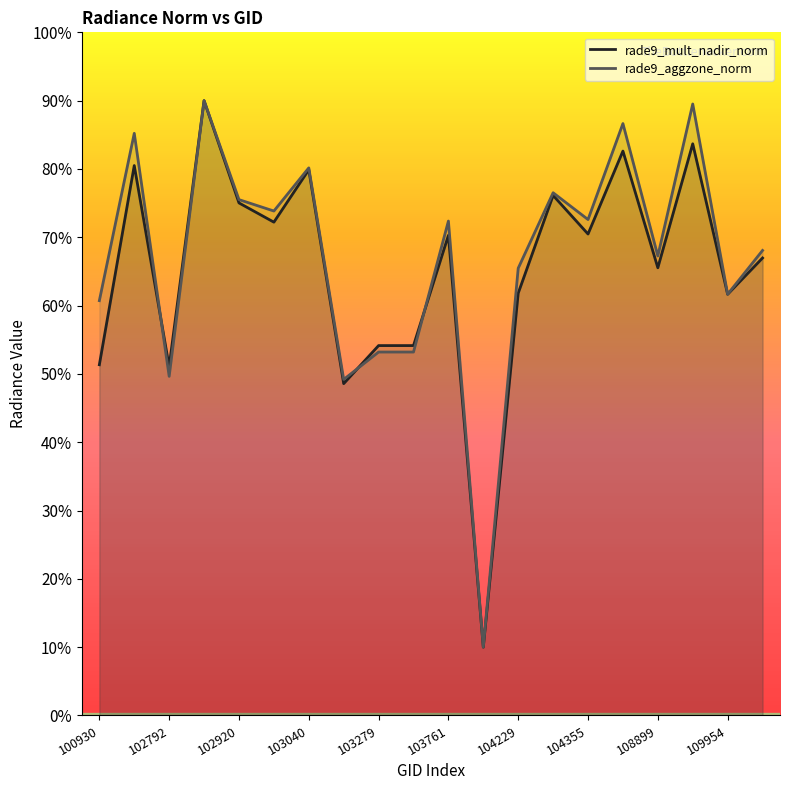

At 104229, list the series in order from smallest to largest.

rade9_mult_nadir_norm, rade9_aggzone_norm